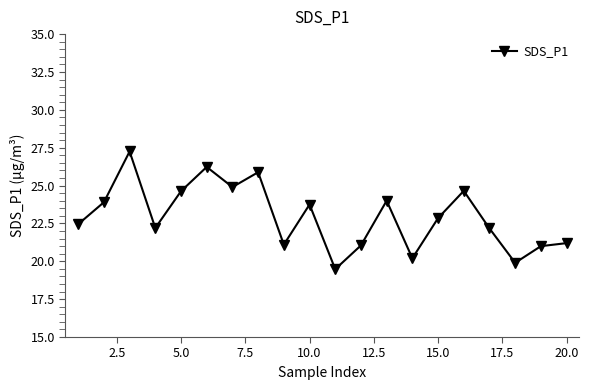

What is the value of the 18th point from the left?

19.9